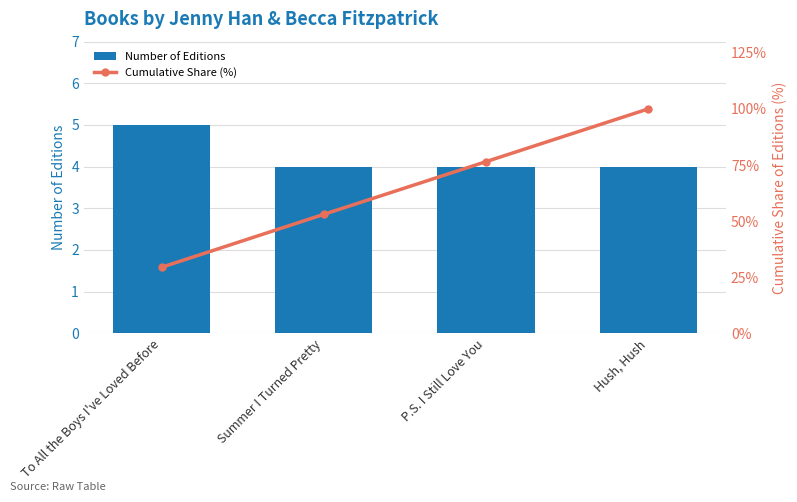

Which category has the lowest value across all series?

Summer I Turned Pretty